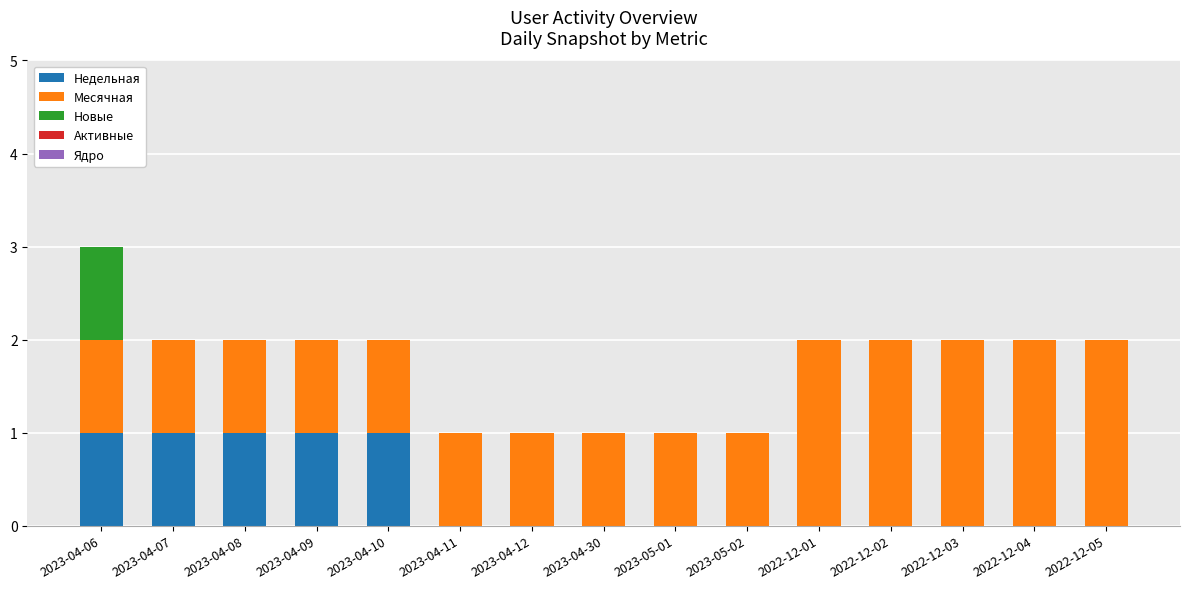

Are the bars horizontal?

No